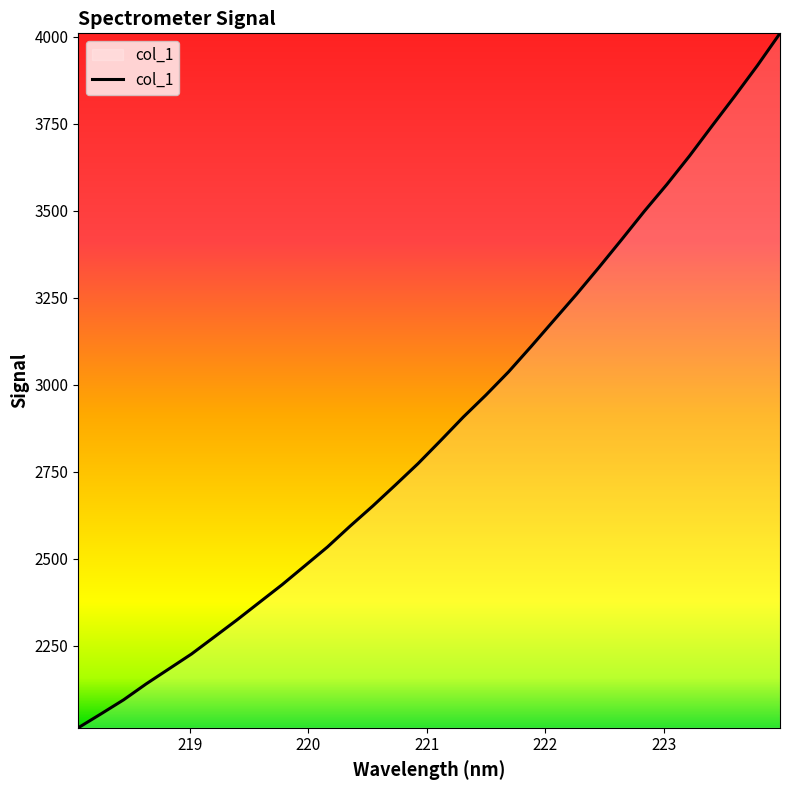

What is the minimum value shown in the chart?

2013.9